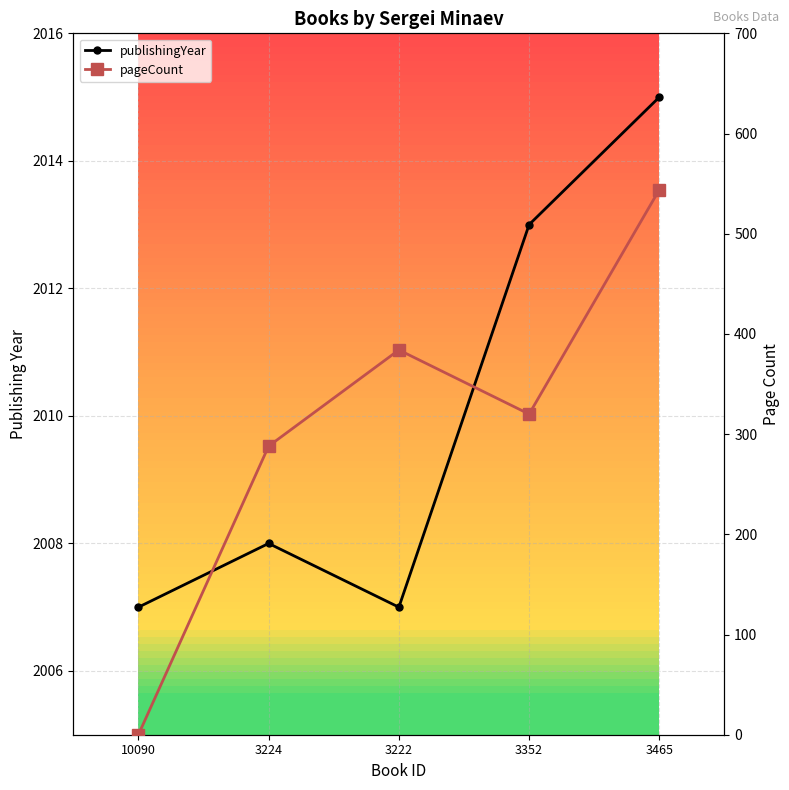

List the labels in order of pageCount value, largest first.

3465, 3222, 3352, 3224, 10090